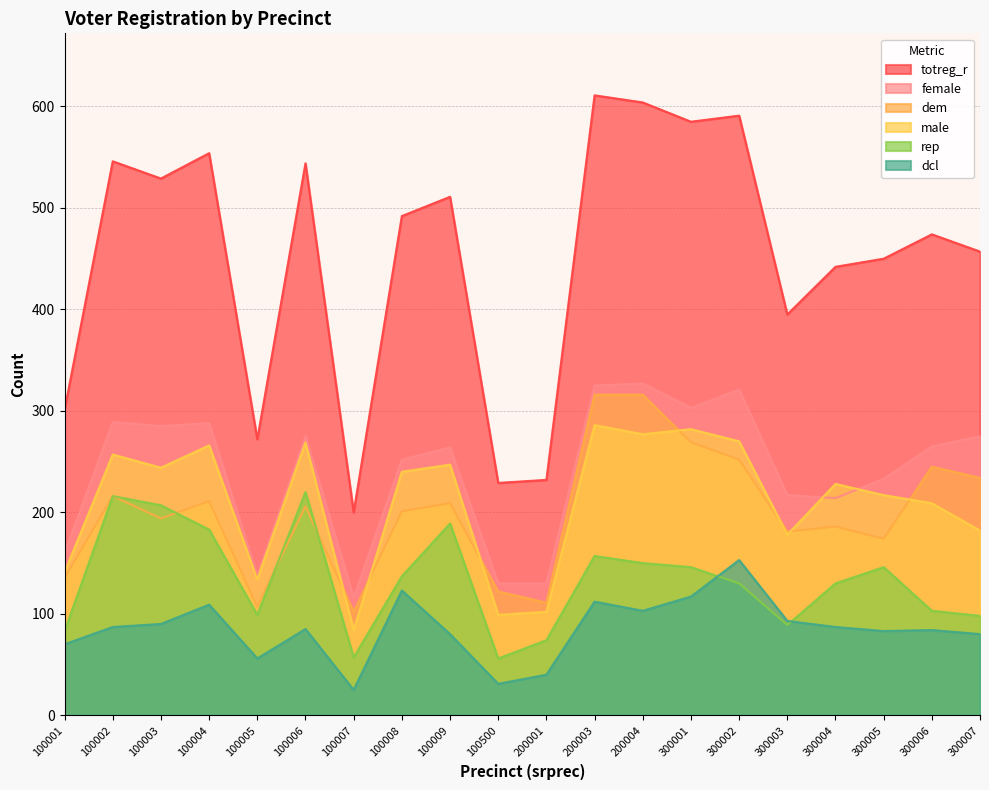

Is it true that male equals 240 at 100008?

True